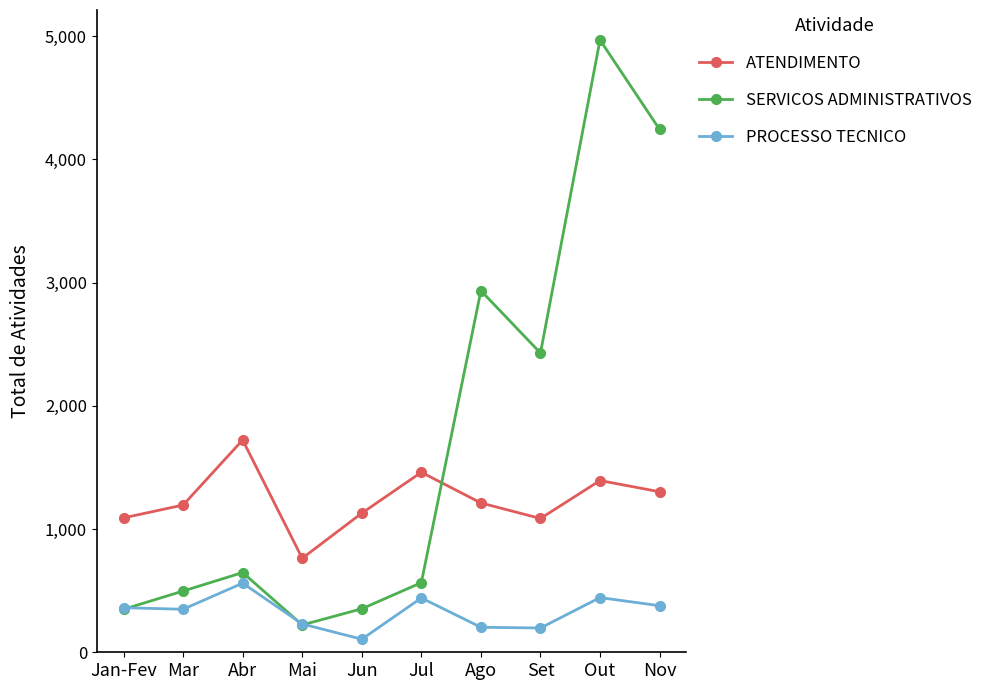

After their last crossing, which series has the higher values: PROCESSO TECNICO or SERVICOS ADMINISTRATIVOS?

SERVICOS ADMINISTRATIVOS